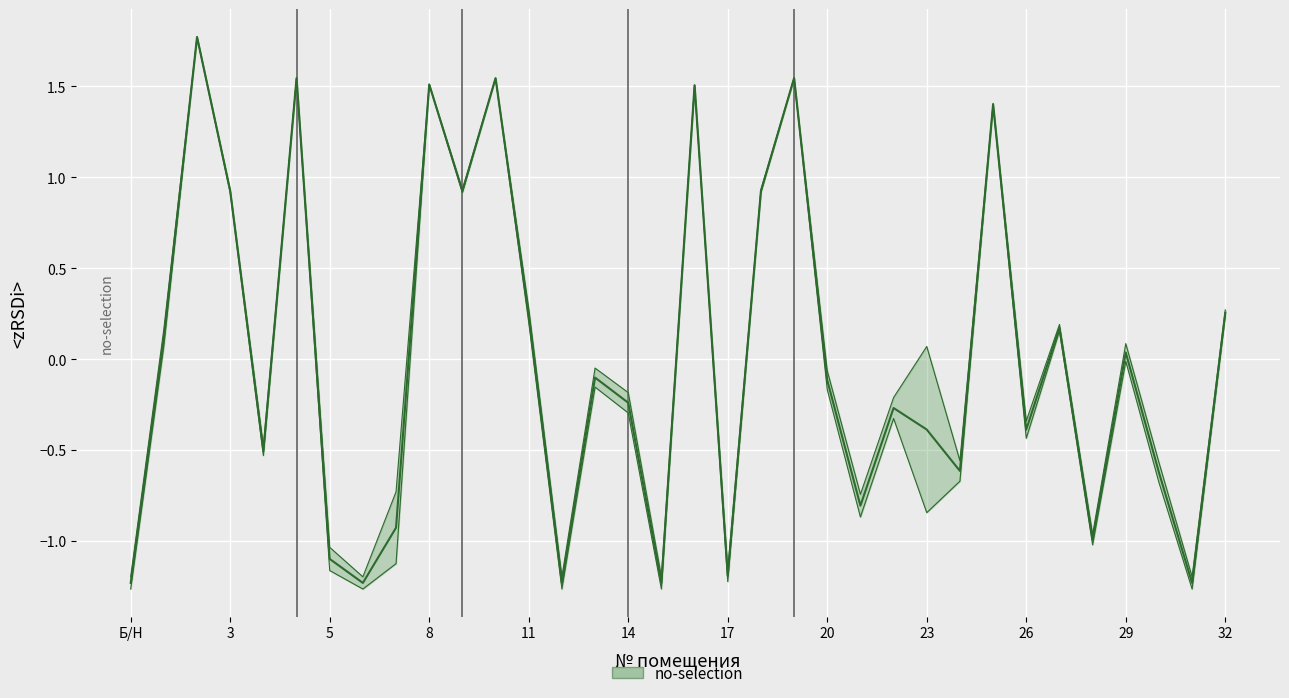

The chart shows a value of 0.6 at 8. True or false?

False